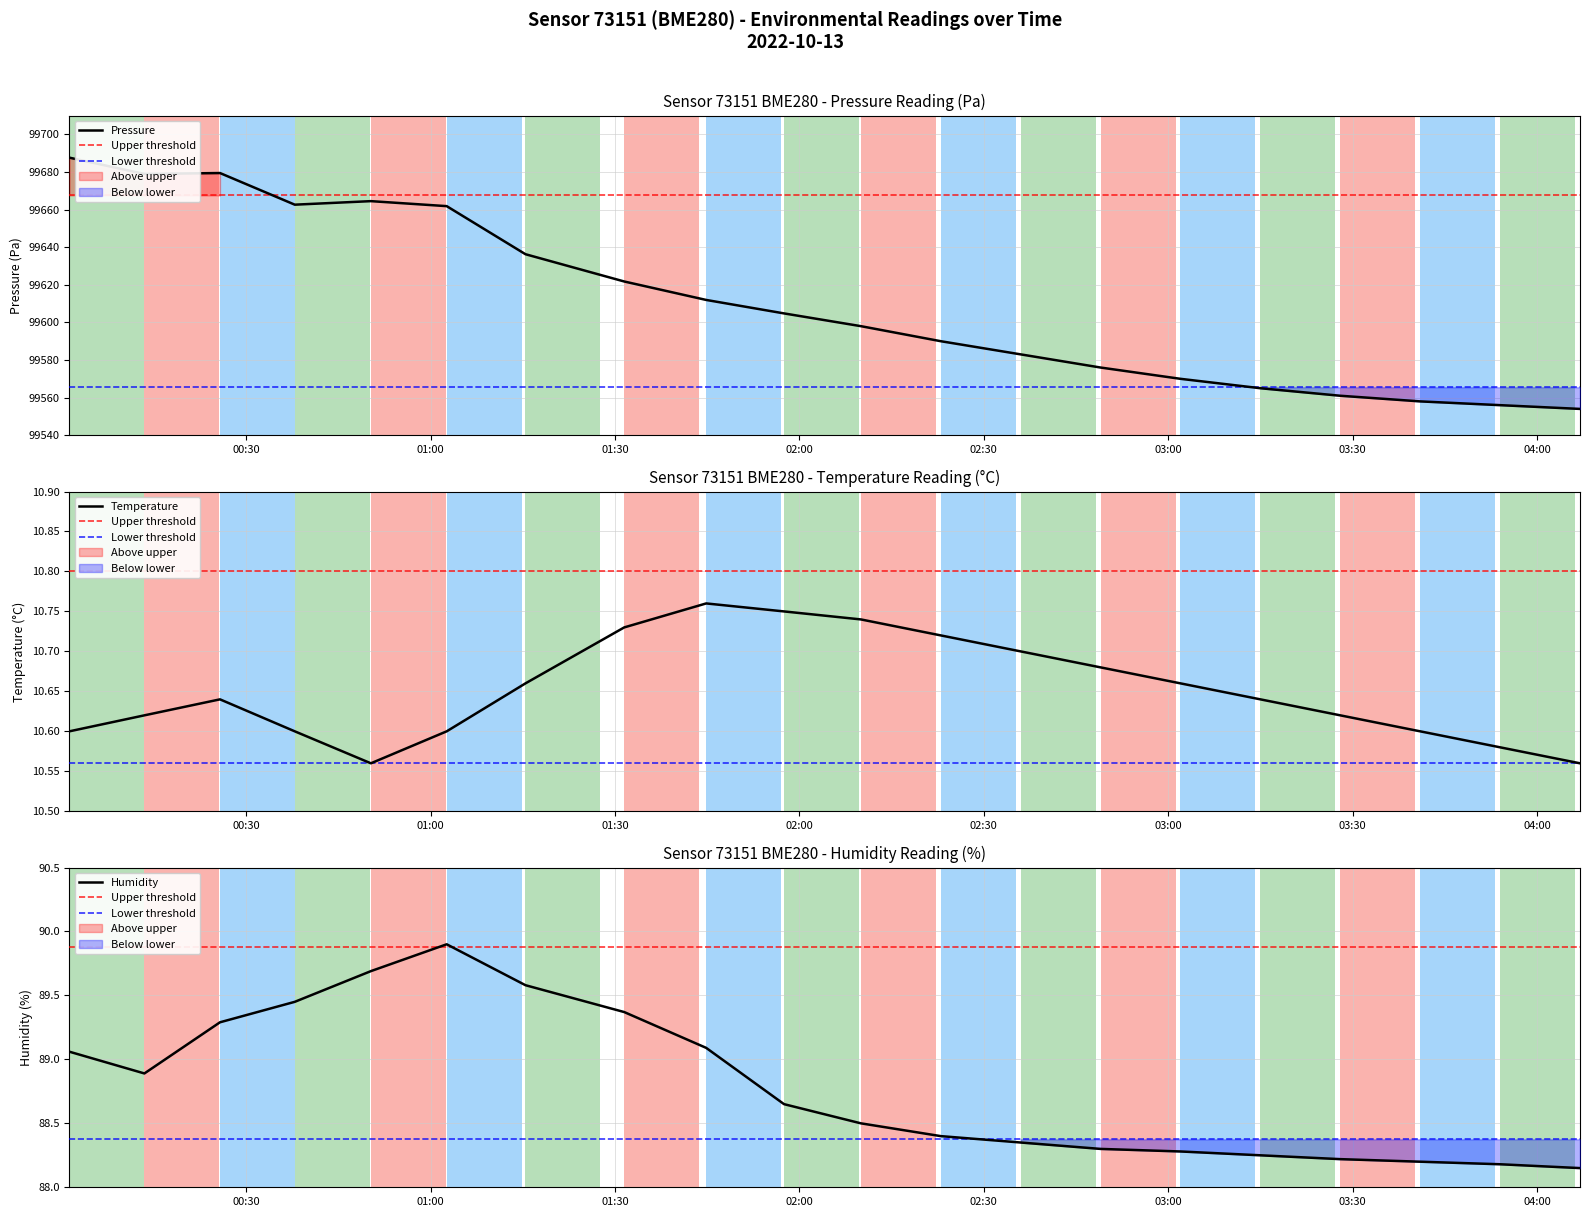

What is the minimum value for pressure?

99554.0